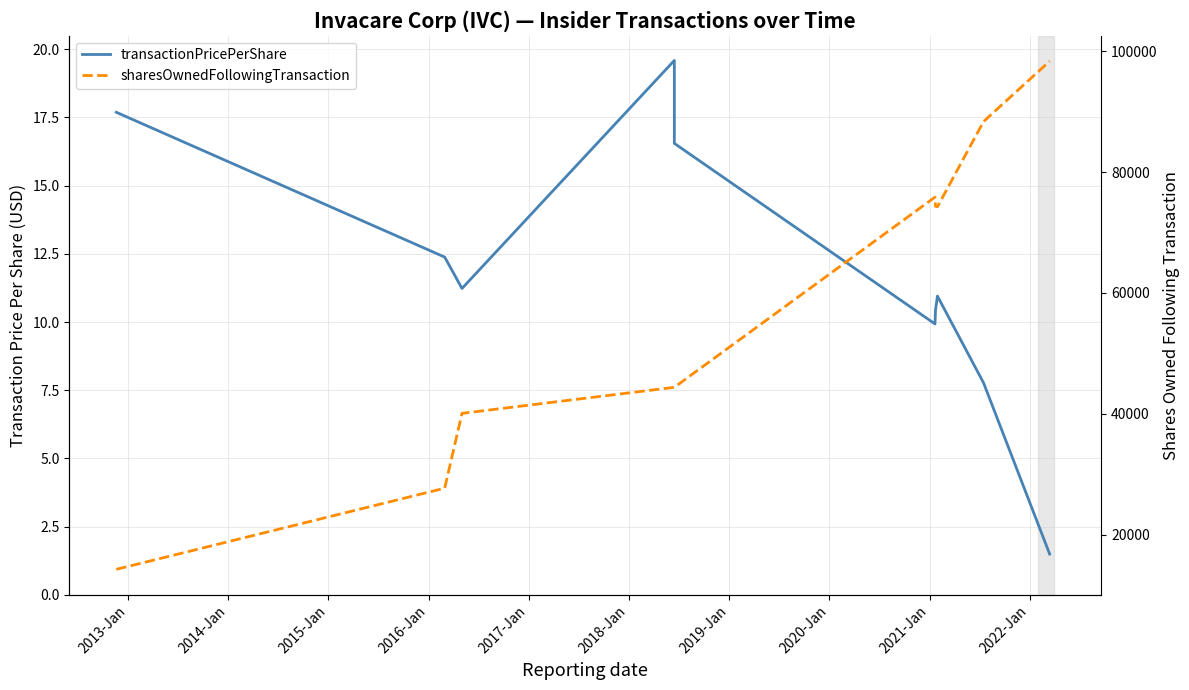

What is the sum of the transactionPricePerShare values at 2016-Jan and 2018-Jan?

27.0